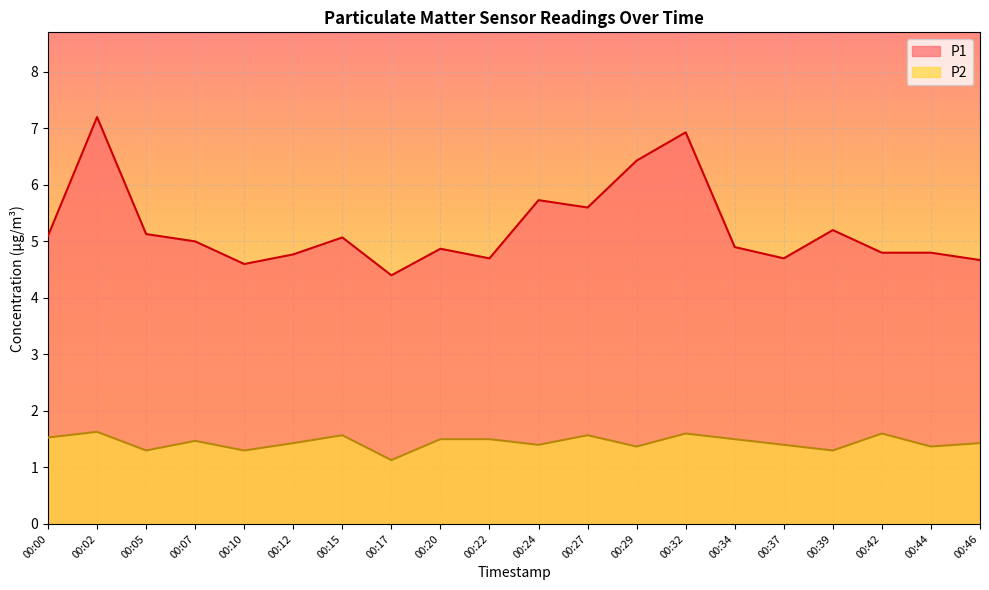

Which series has the largest total across all categories?

P1